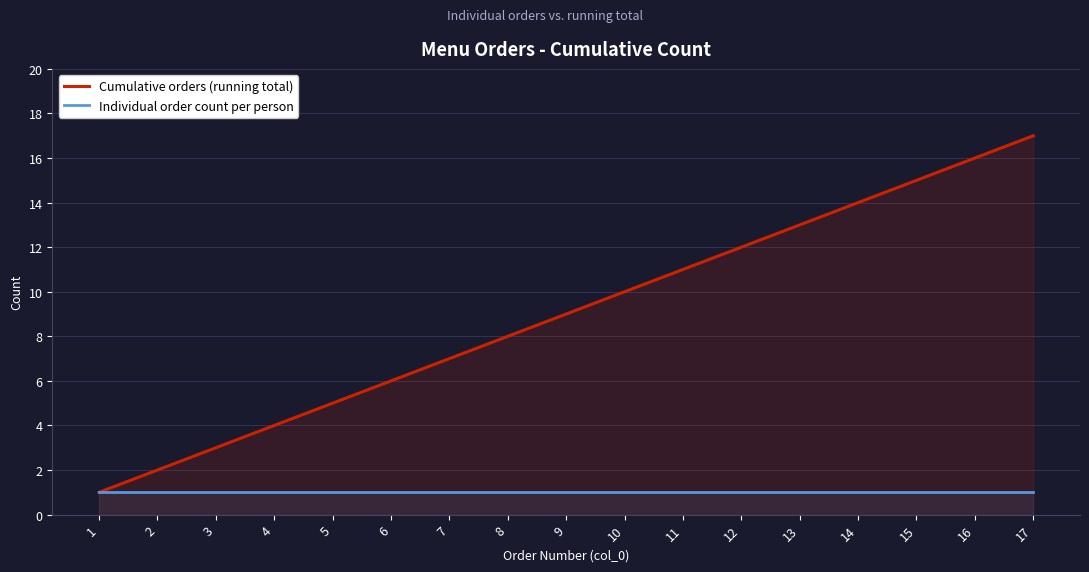

Which has a higher value, 15 or 17?

17